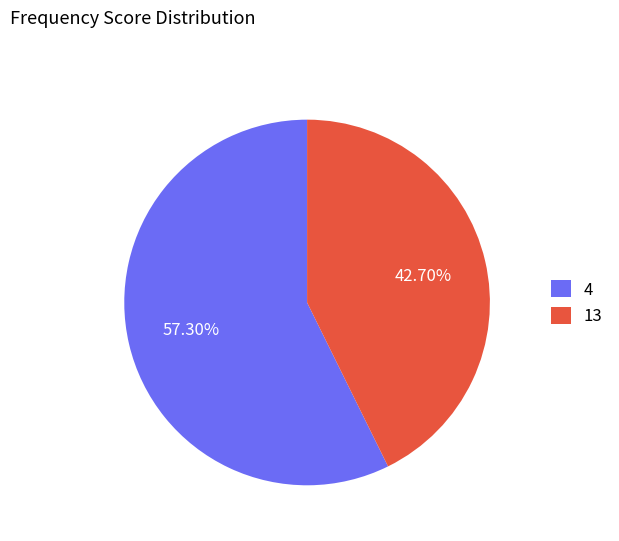

What is the largest slice in the pie chart?

4